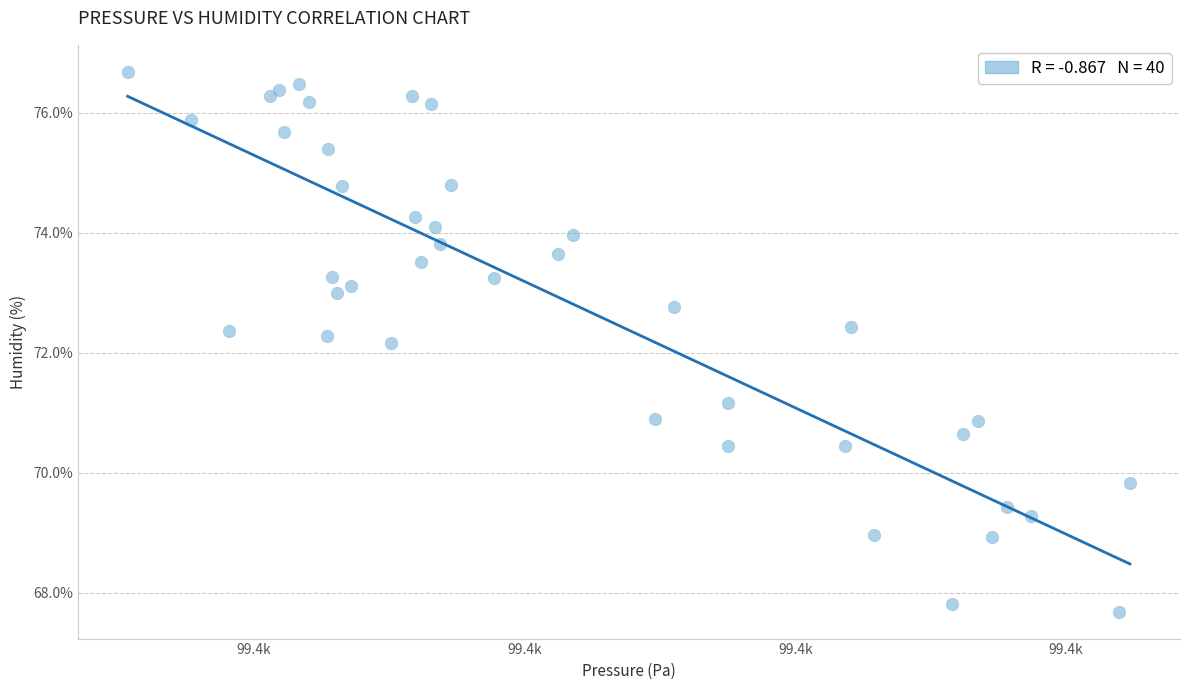

What Y value in the scatter plot is closest to 72?

72.2